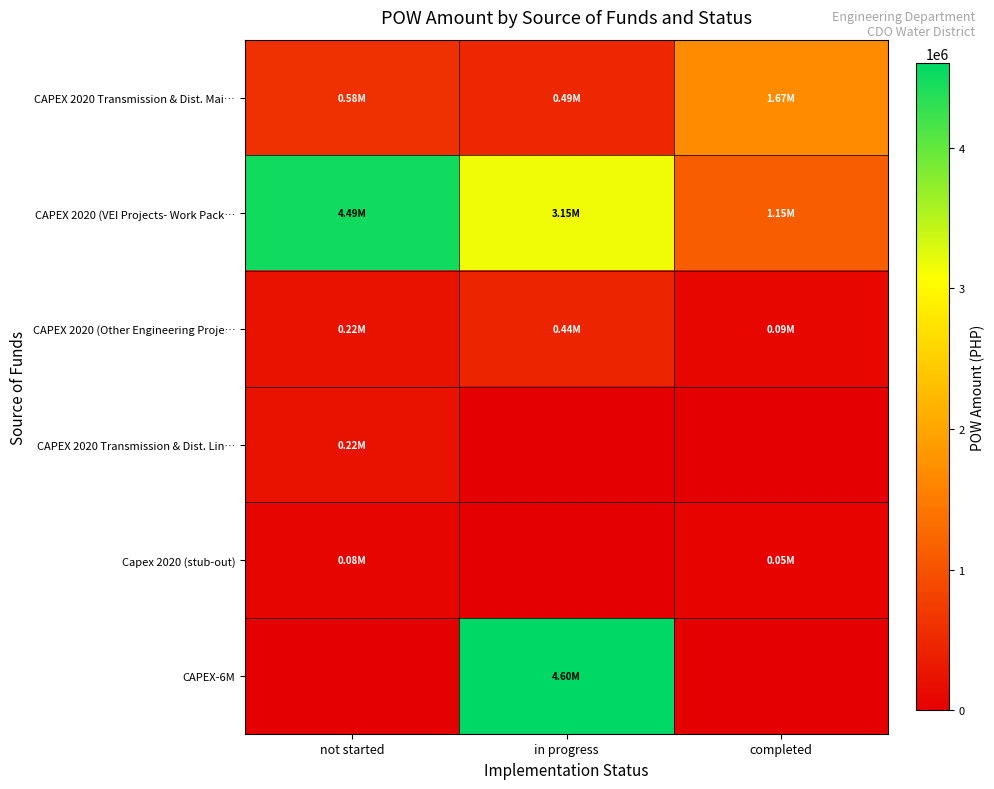

Reading left to right, what are all the values shown in this chart?

CAPEX 2020 Transmission & Dist. Mai…: not started=577789.4	in progress=490481.5	completed=1674725.0
CAPEX 2020 (VEI Projects- Work Pack…: not started=4487536.0	in progress=3145906.9	completed=1148773.7
CAPEX 2020 (Other Engineering Proje…: not started=216164.8	in progress=440757.0	completed=94565.0
CAPEX 2020 Transmission & Dist. Lin…: not started=222459.0	in progress=0.0	completed=0.0
Capex 2020 (stub-out): not started=81100.4	in progress=0.0	completed=46501.8
CAPEX-6M: not started=0.0	in progress=4601090.2	completed=0.0